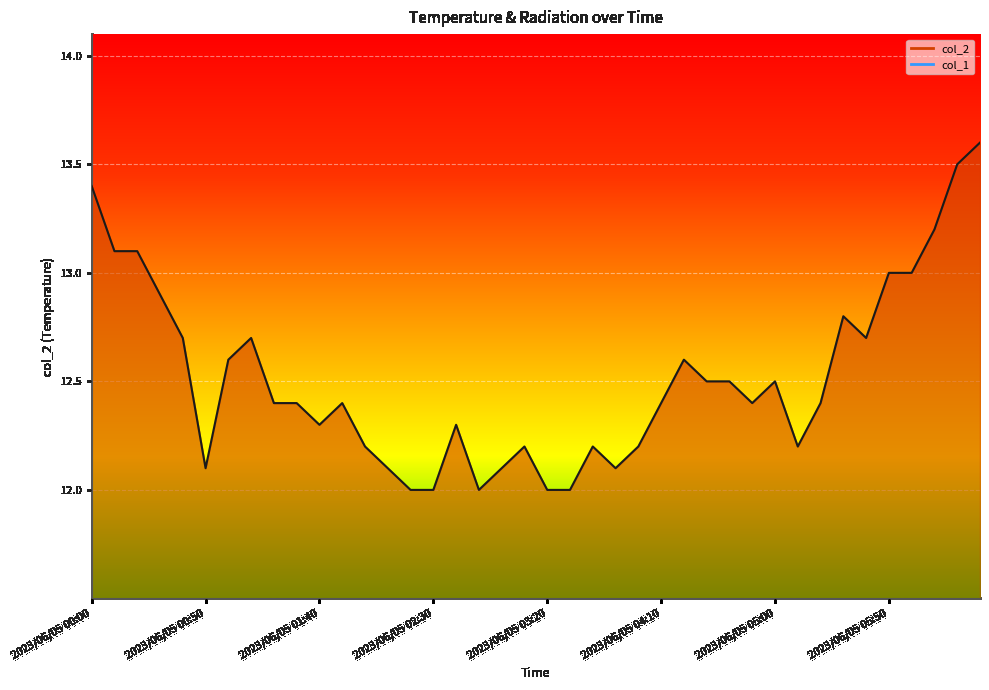

At which category does the data reach its first local valley?

2023/06/05 00:50